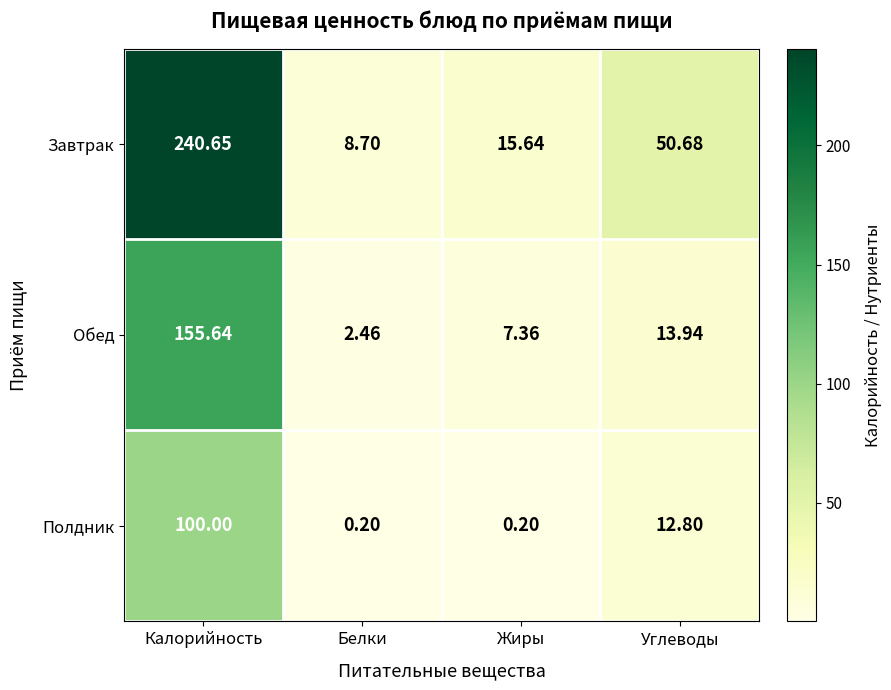

Which category has the highest value across all series?

Калорийность